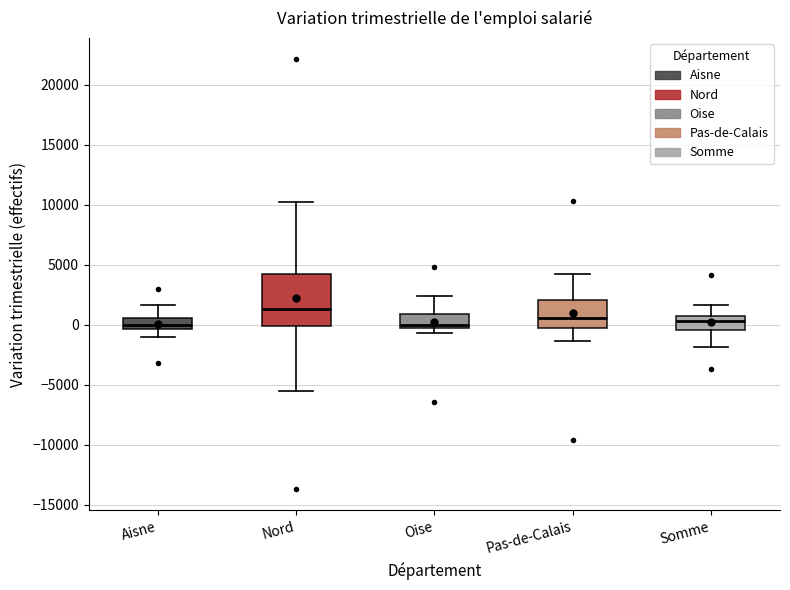

Which box is the tallest, from its lower edge to its upper edge?

Nord